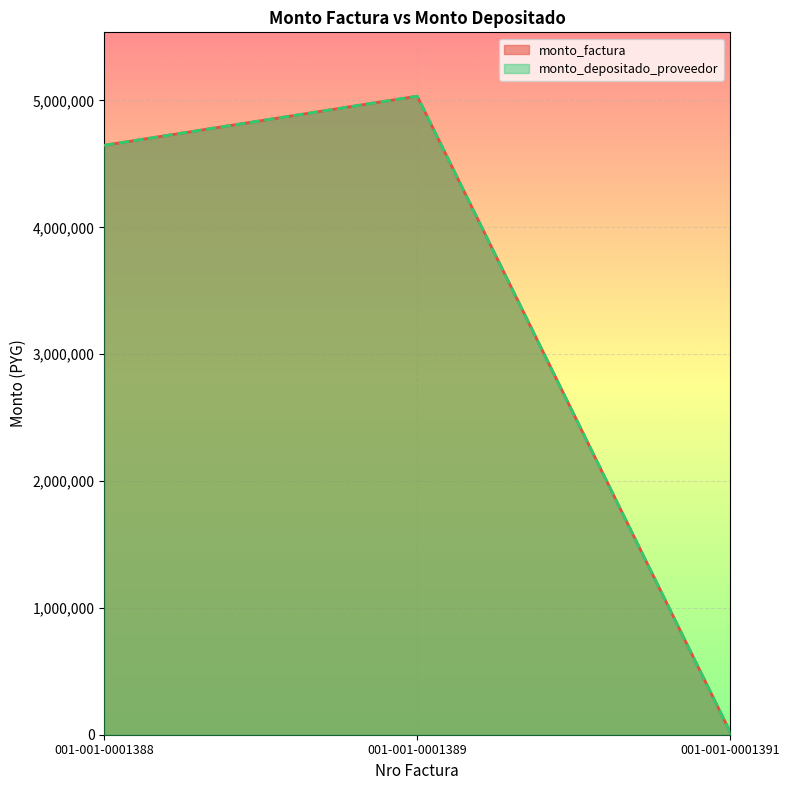

Which series has the largest total across all categories?

monto_factura